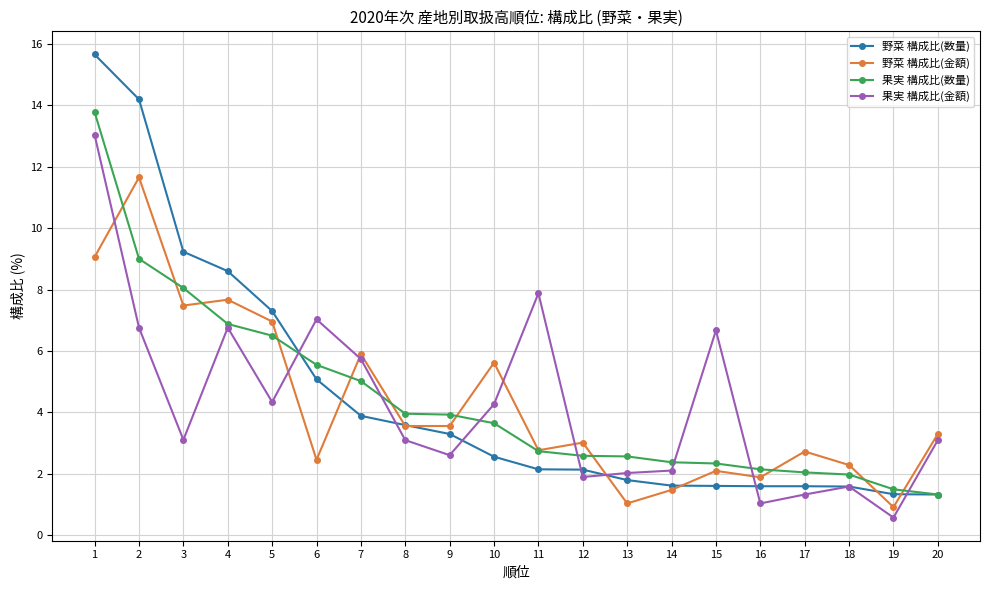

Where is the first local maximum for 野菜 構成比(金額)?

2